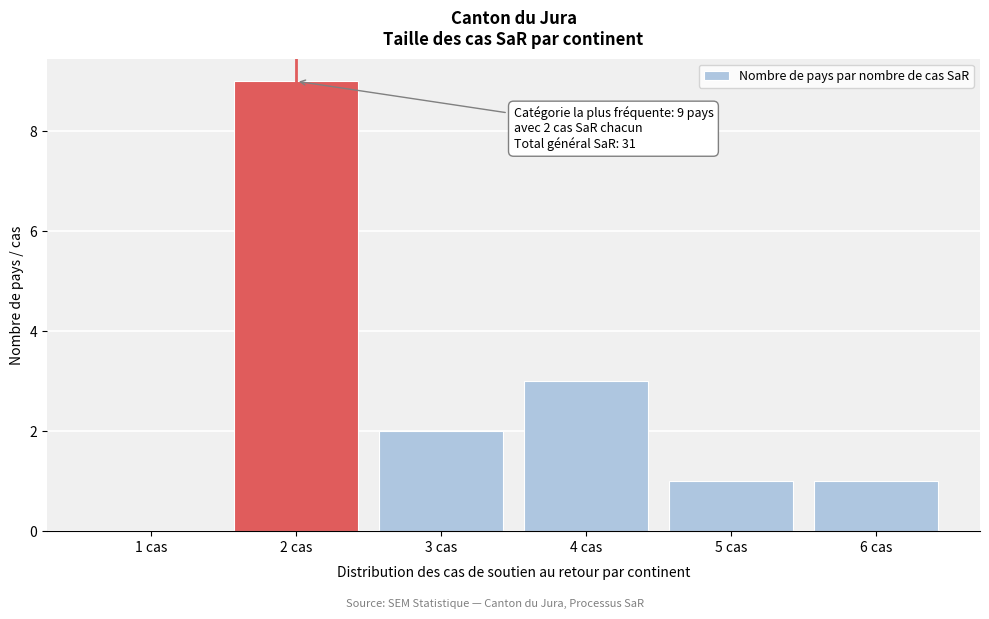

Reading right to left, extract all data points from this chart.

6 cas=1	5 cas=1	4 cas=3	3 cas=2	2 cas=9	1 cas=0